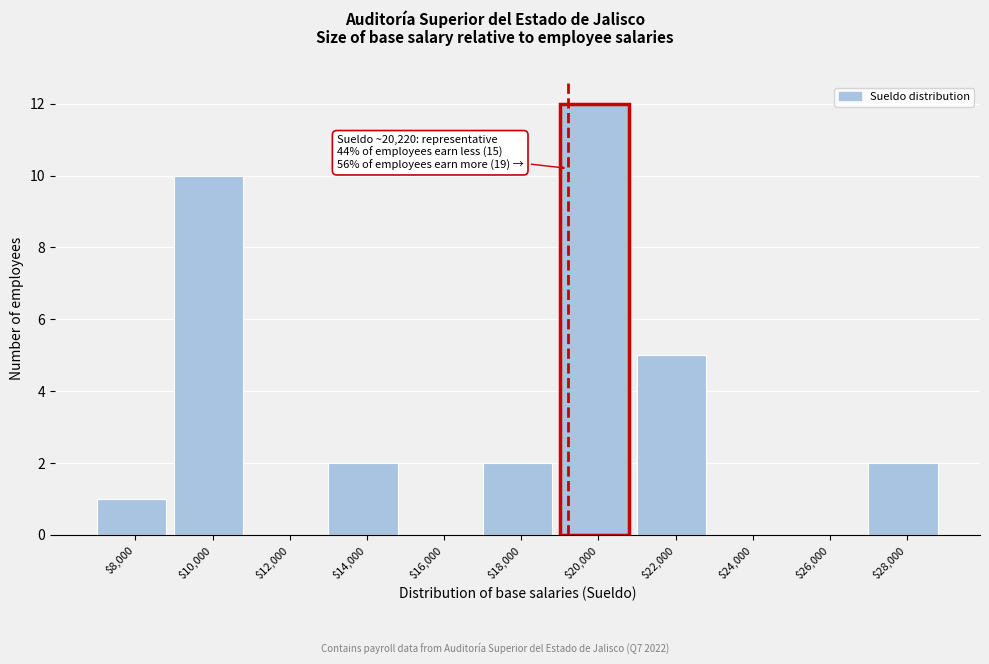

What is the sum of all values?

34